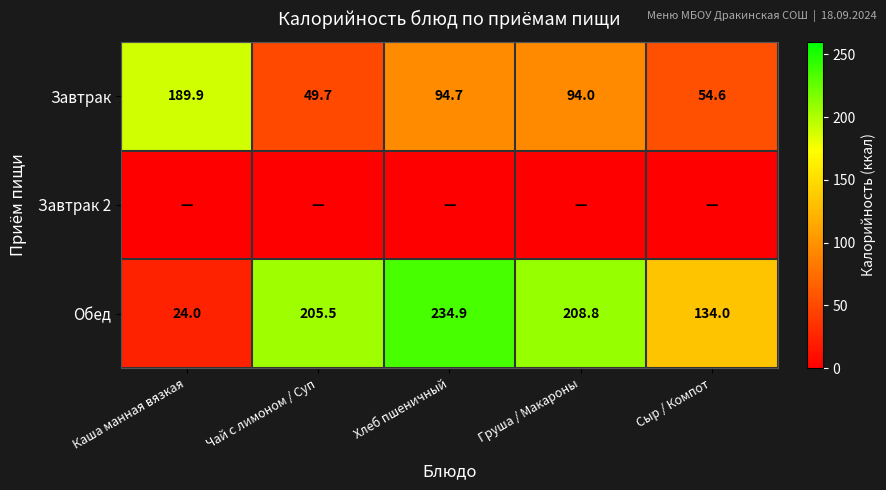

What is the average value of the Завтрак series?

96.6